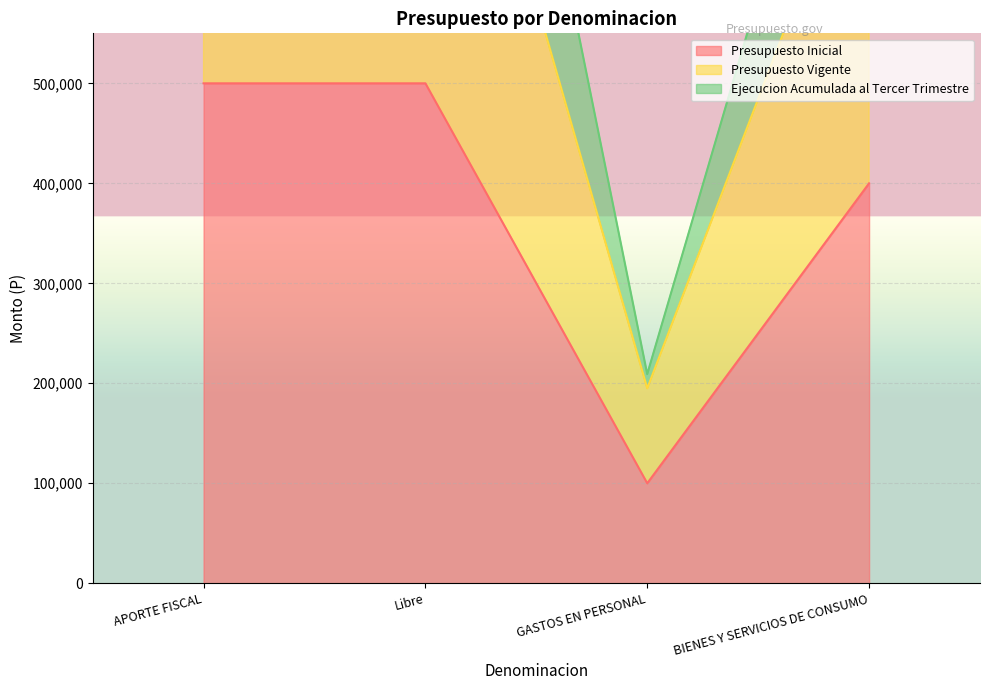

What position from the left is BIENES Y SERVICIOS DE CONSUMO?

4